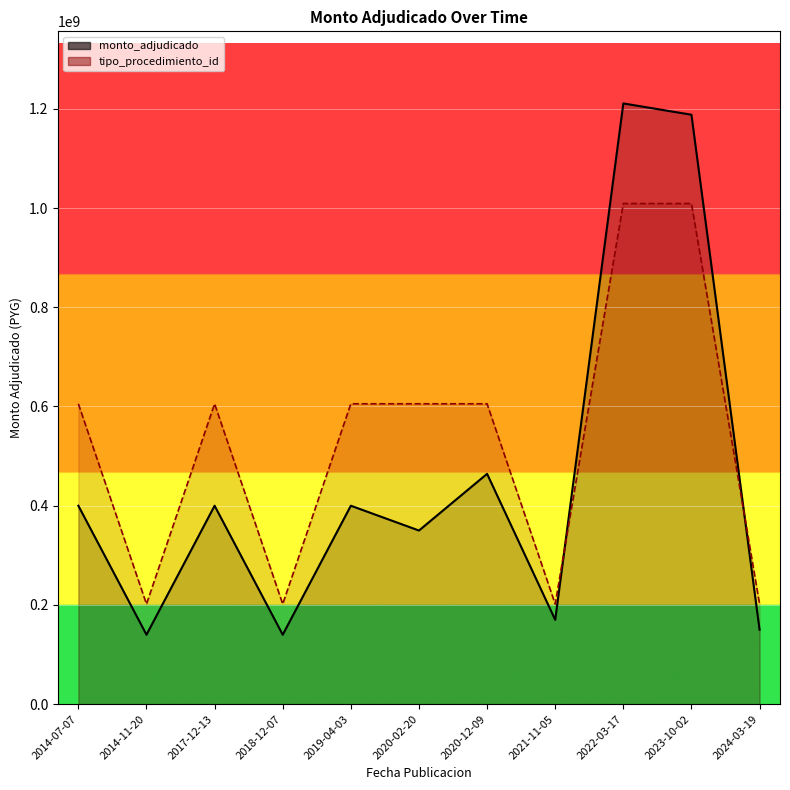

Where is the first local maximum for tipo_procedimiento_id?

2017-12-13